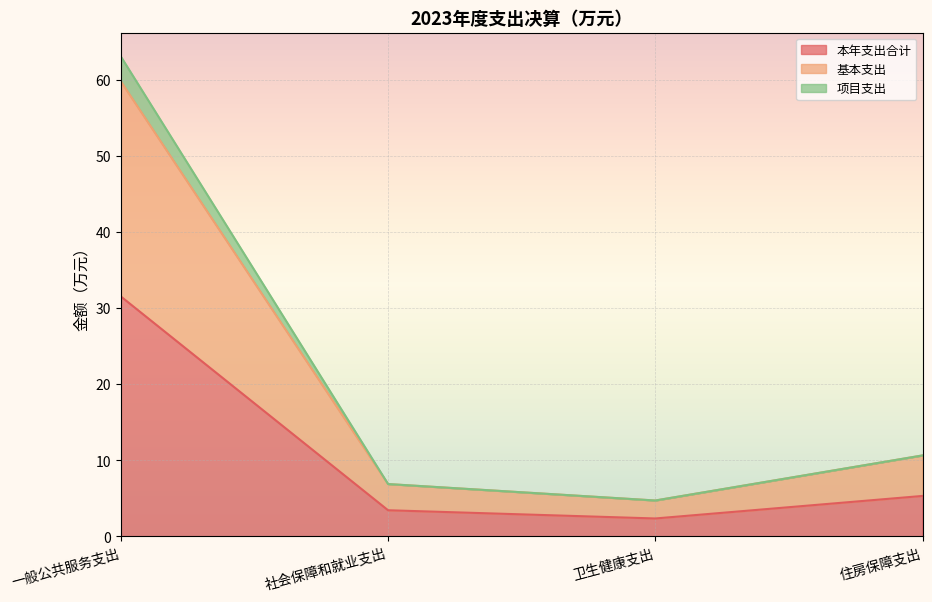

At which label does 项目支出 reach its peak?

一般公共服务支出